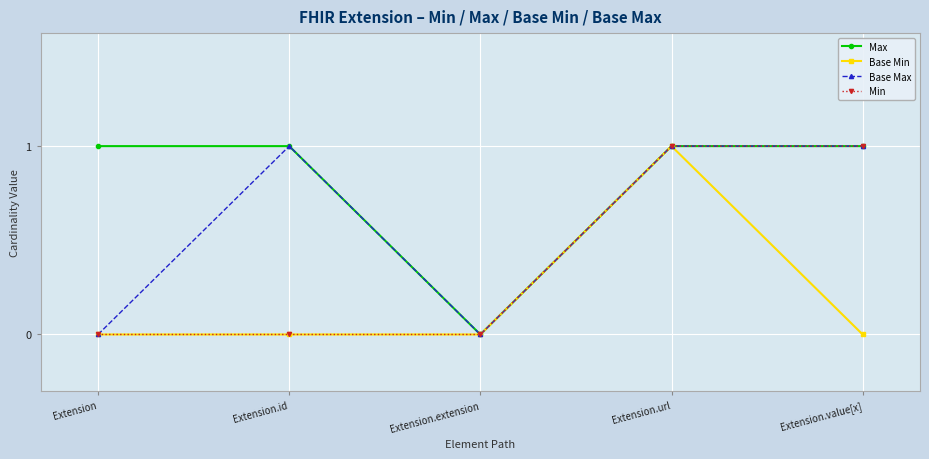

What is the difference between the maximum and second lowest values in the Base Max series?

1